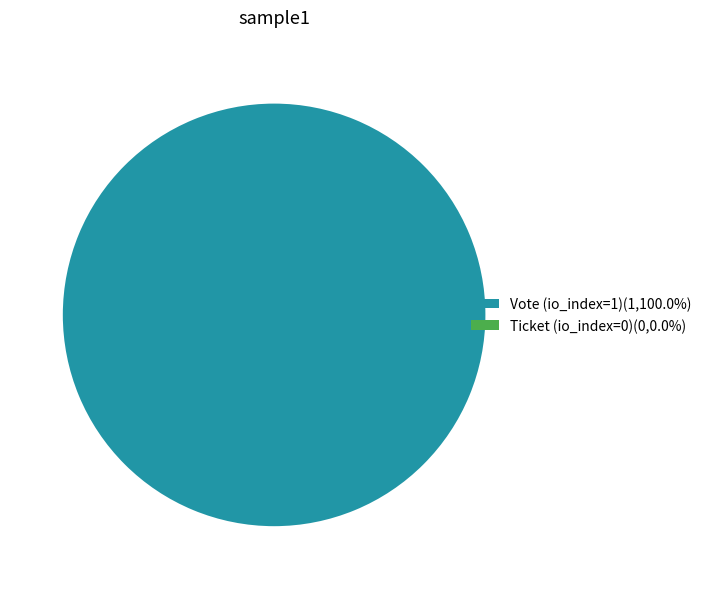

Is it true that Ticket (io_index=0) is 12% of the pie?

False